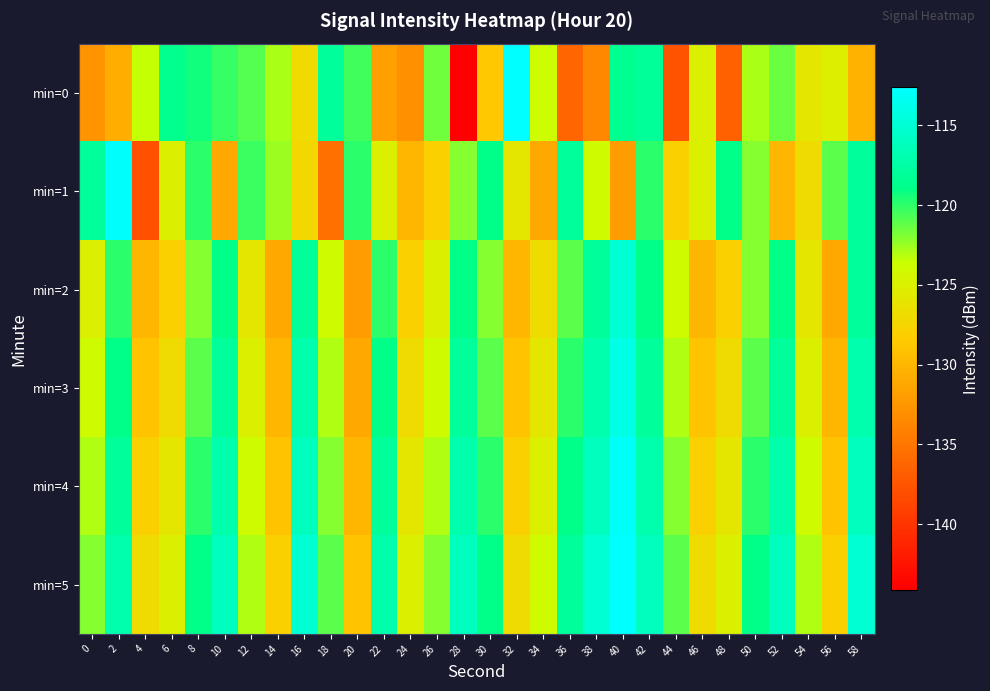

Reading right to left, extract all data points from this chart.

min=0: 58=-130.3	56=-125.2	54=-126.0	52=-121.5	50=-122.9	48=-136.5	46=-125.1	44=-137.7	42=-118.1	40=-118.4	38=-133.7	36=-136.2	34=-123.8	32=-112.6	30=-128.7	28=-144.1	26=-121.5	24=-132.9	22=-131.7	20=-120.5	18=-118.0	16=-127.1	14=-122.9	12=-120.9	10=-120.2	8=-119.4	6=-118.7	4=-123.5	2=-130.6	0=-132.8
min=1: 58=-118.0	56=-121.0	54=-127.0	52=-130.0	50=-122.0	48=-119.0	46=-125.0	44=-128.0	42=-120.0	40=-132.0	38=-124.0	36=-118.0	34=-131.0	32=-126.0	30=-119.0	28=-122.0	26=-128.0	24=-130.0	22=-125.0	20=-120.0	18=-135.5	16=-127.3	14=-122.5	12=-120.3	10=-131.1	8=-119.9	6=-125.0	4=-137.8	2=-112.8	0=-118.0
min=2: 58=-118.0	56=-131.0	54=-126.0	52=-119.0	50=-122.0	48=-128.0	46=-130.0	44=-124.0	42=-119.0	40=-115.0	38=-118.0	36=-121.0	34=-127.0	32=-130.0	30=-122.0	28=-119.0	26=-125.0	24=-128.0	22=-120.0	20=-132.0	18=-124.0	16=-118.0	14=-131.0	12=-126.0	10=-119.0	8=-122.0	6=-128.0	4=-130.0	2=-120.0	0=-125.0
min=3: 58=-117.0	56=-130.0	54=-125.0	52=-118.0	50=-121.0	48=-127.0	46=-129.0	44=-123.0	42=-118.0	40=-114.0	38=-117.0	36=-120.0	34=-126.0	32=-129.0	30=-121.0	28=-118.0	26=-124.0	24=-127.0	22=-119.0	20=-131.0	18=-123.0	16=-117.0	14=-130.0	12=-125.0	10=-118.0	8=-121.0	6=-127.0	4=-129.0	2=-119.0	0=-124.0
min=4: 58=-116.0	56=-129.0	54=-124.0	52=-117.0	50=-120.0	48=-126.0	46=-128.0	44=-122.0	42=-117.0	40=-113.0	38=-116.0	36=-119.0	34=-125.0	32=-128.0	30=-120.0	28=-117.0	26=-123.0	24=-126.0	22=-118.0	20=-130.0	18=-122.0	16=-116.0	14=-129.0	12=-124.0	10=-117.0	8=-120.0	6=-126.0	4=-128.0	2=-118.0	0=-123.0
min=5: 58=-115.0	56=-128.0	54=-123.0	52=-116.0	50=-119.0	48=-125.0	46=-127.0	44=-121.0	42=-116.0	40=-112.0	38=-115.0	36=-118.0	34=-124.0	32=-127.0	30=-119.0	28=-116.0	26=-122.0	24=-125.0	22=-117.0	20=-129.0	18=-121.0	16=-115.0	14=-128.0	12=-123.0	10=-116.0	8=-119.0	6=-125.0	4=-127.0	2=-117.0	0=-122.0